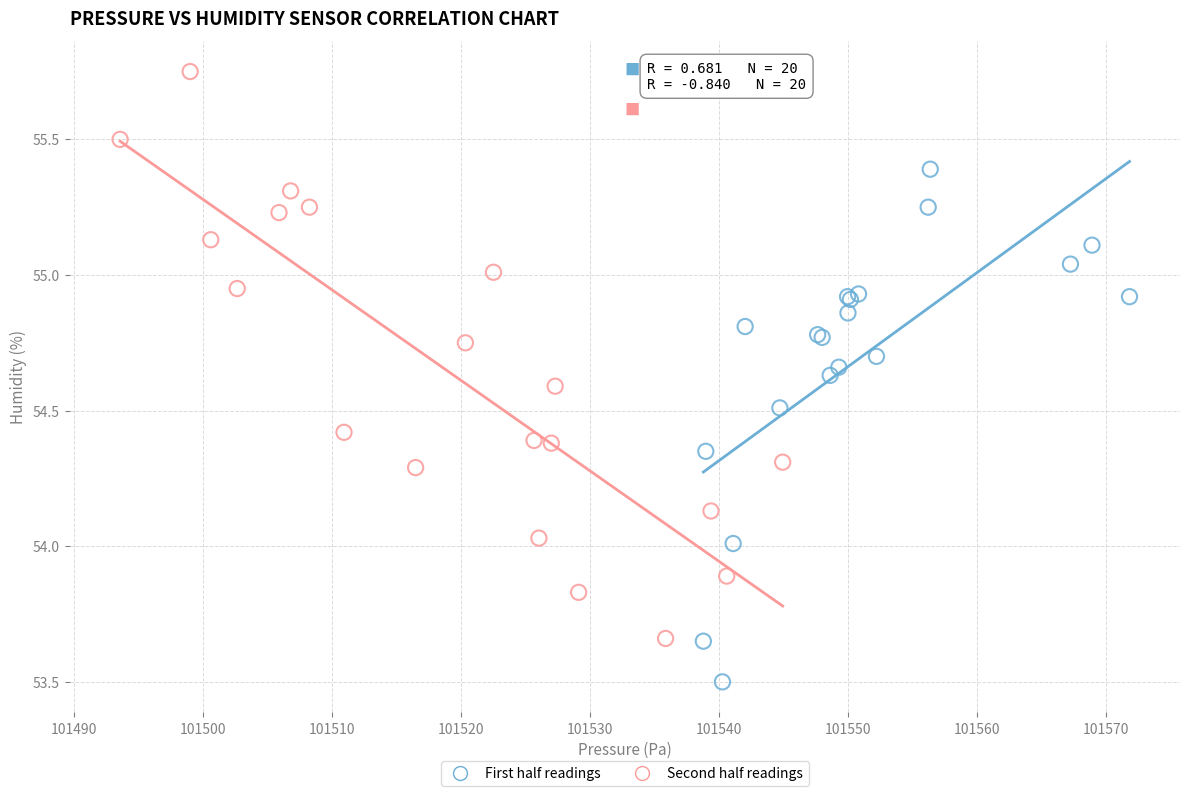

Which series has the widest spread of Y values?

Second half readings